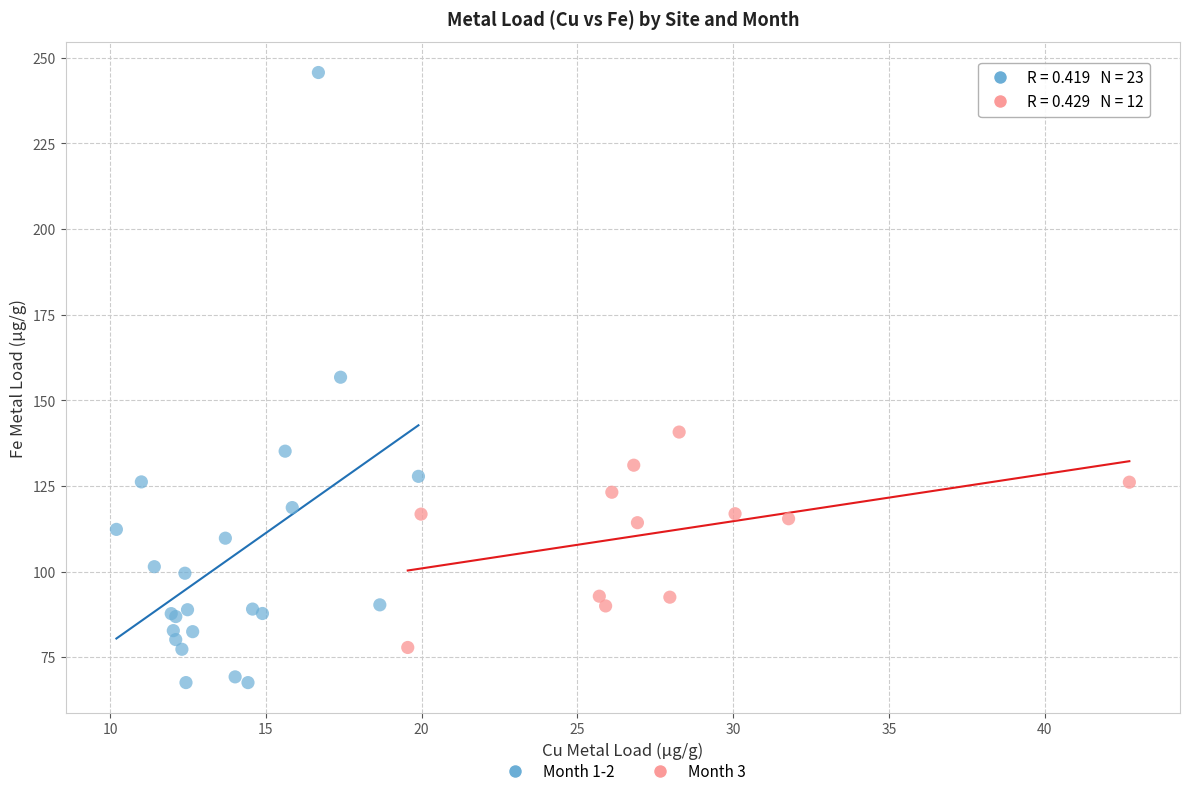

What are all the series names shown in the legend?

Month 1-2, Month 3